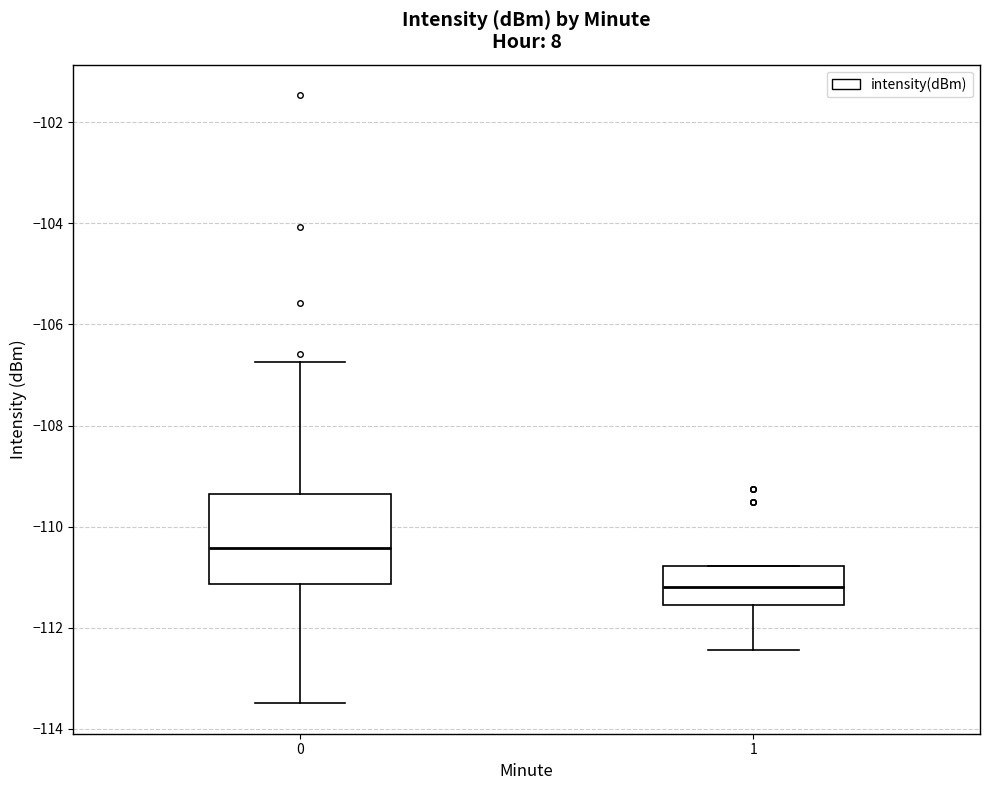

Comparing the boxes themselves (not the whiskers), which one is the tallest?

0